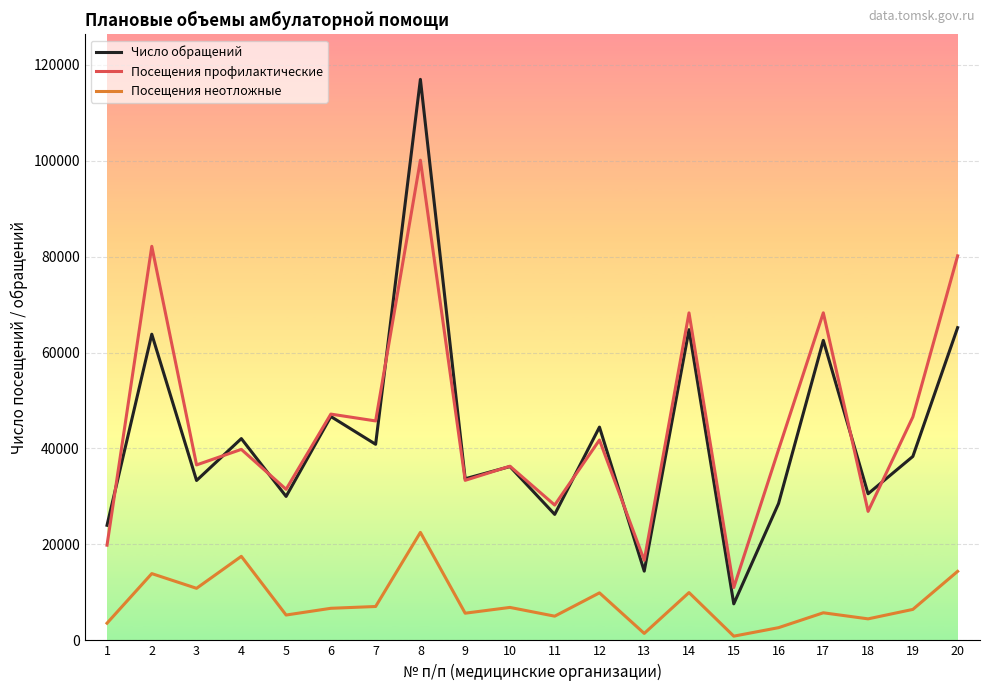

Rank the series at 20 from highest to lowest value.

Посещения профилактические, Число обращений, Посещения неотложные